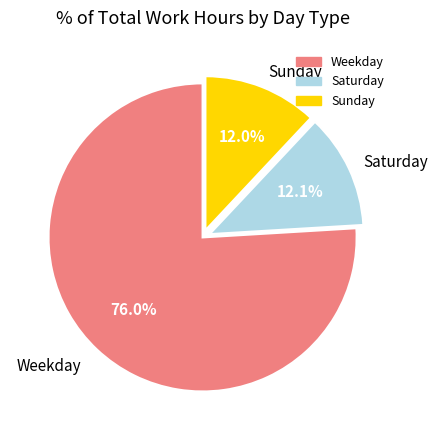

Is there any slice that represents more than half of the pie?

Yes